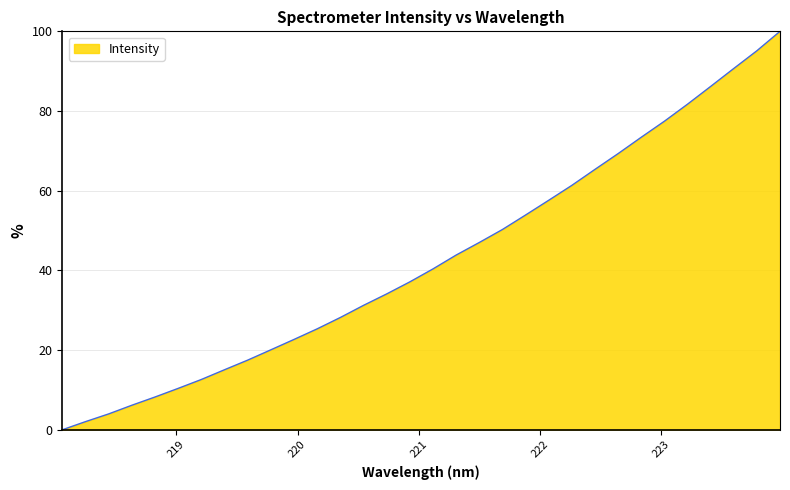

What is the difference between the maximum and minimum values?

100.0